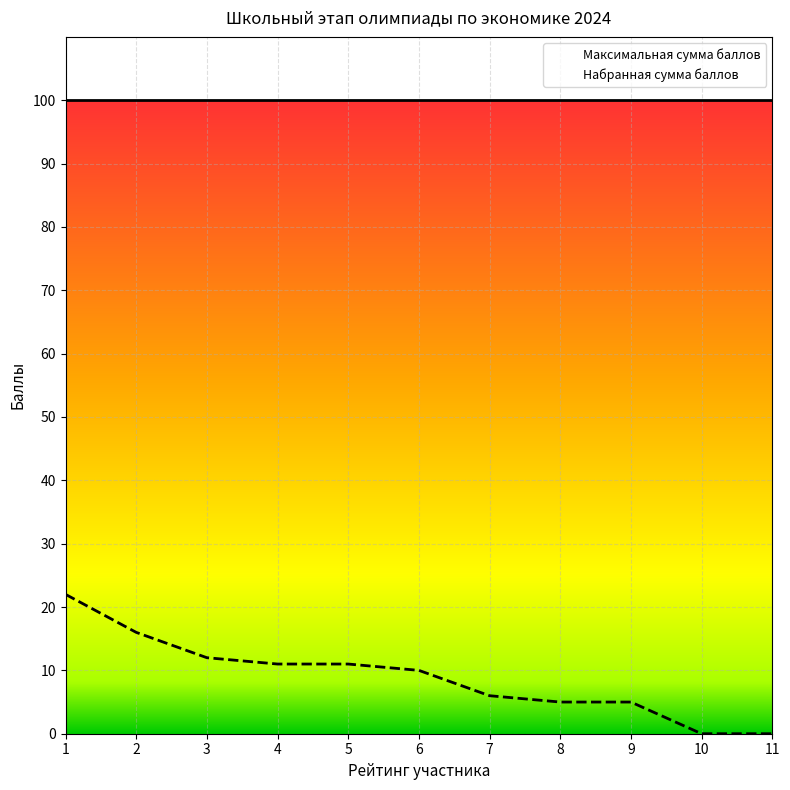

Reading right to left, what are all the values shown in this chart?

0	0	5	5	6	10	11	11	12	16	22